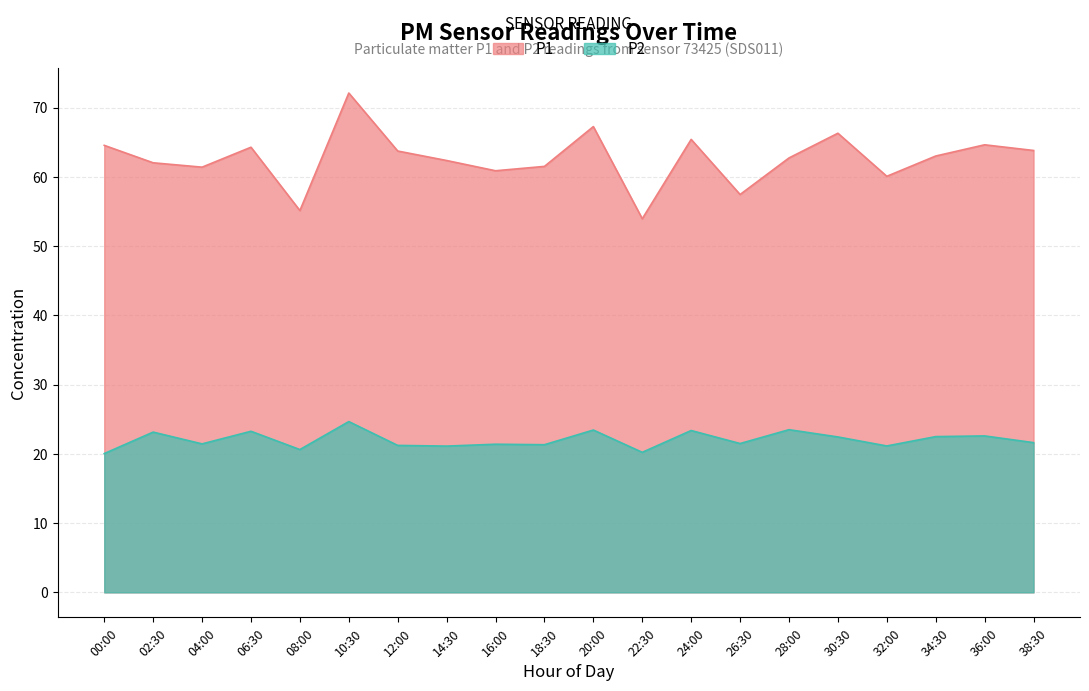

True or false: P1 has more than 0 points higher than both neighbors.

True